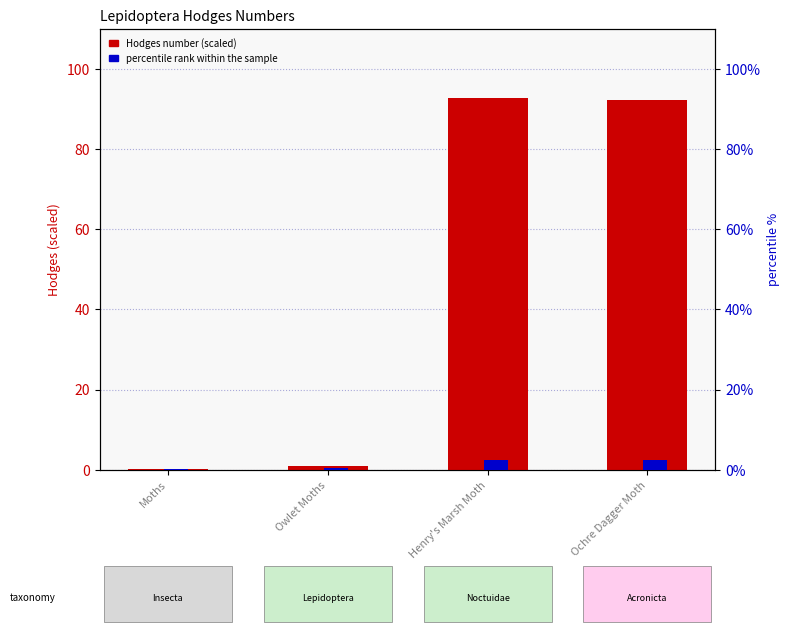

How many distinct data groups are displayed?

2